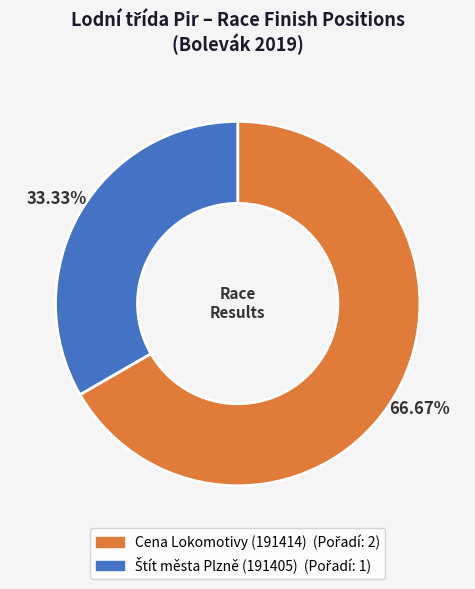

Does any single category account for the majority?

Yes